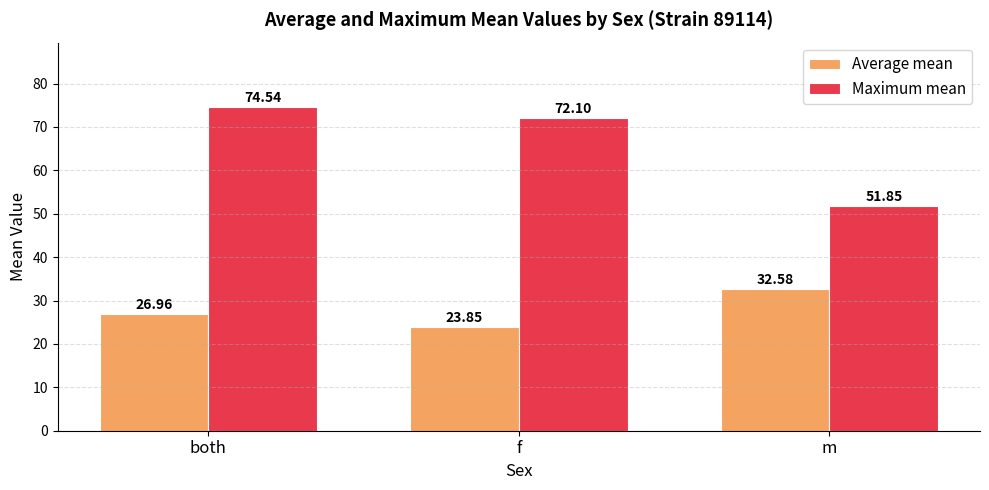

What are all the series names shown in the legend?

Average mean, Maximum mean